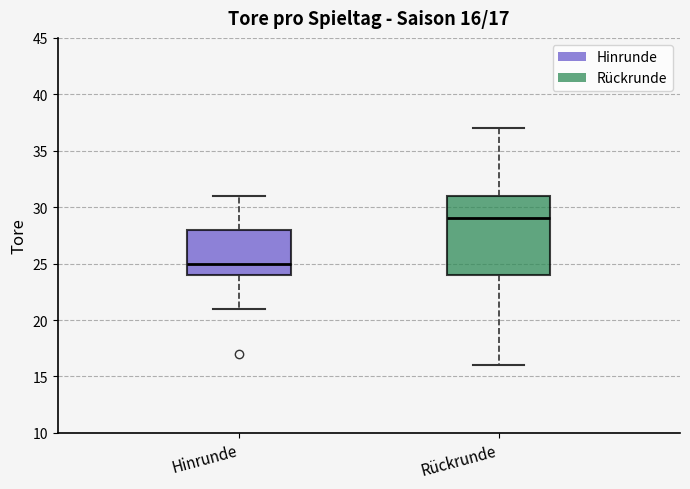

Which box is the tallest, from its lower edge to its upper edge?

Rückrunde